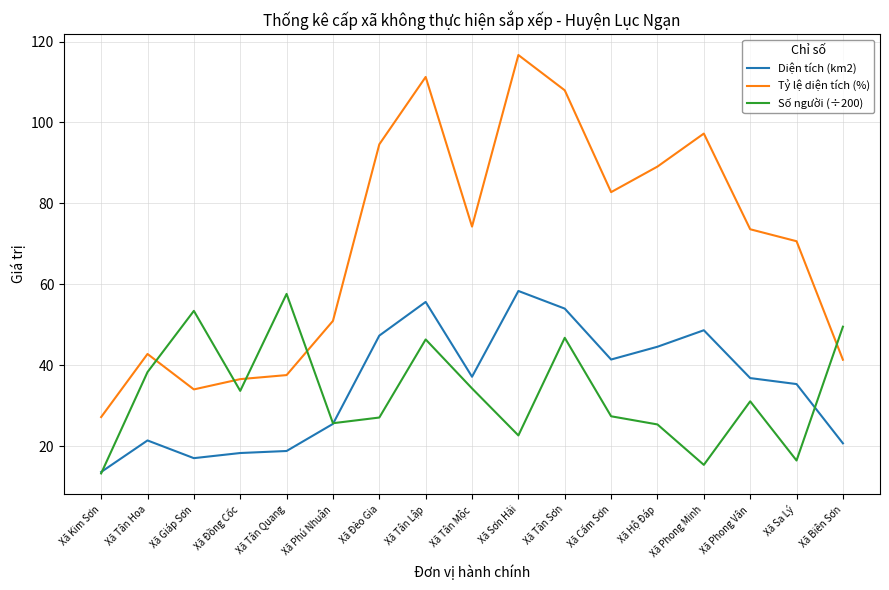

After their last crossing, which series has the higher values: Tỷ lệ diện tích (%) or Số người (÷200)?

Số người (÷200)